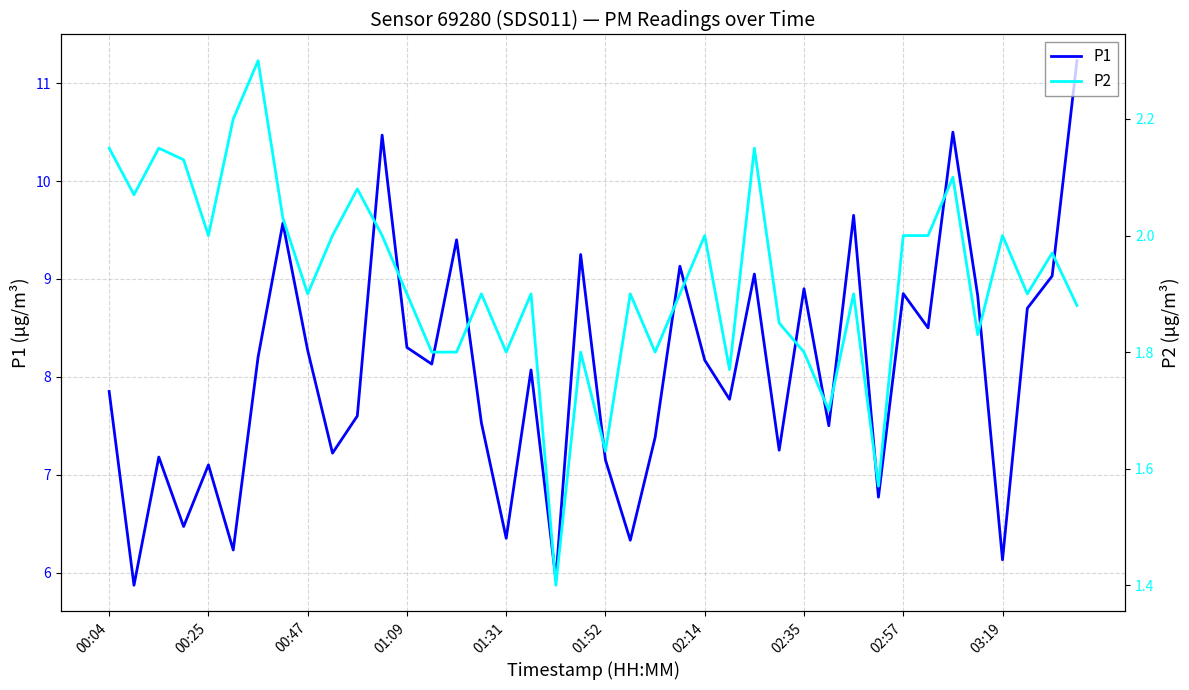

Reading left to right, extract all data points from this chart.

P1: 7.8	5.9	7.2	6.5	7.1	6.2	8.2	9.6	8.3	7.2	7.6	10.5	8.3	8.1	9.4	7.5	6.3	8.1	5.9	9.2	7.2	6.3	7.4	9.1	8.2	7.8	9.1	7.2	8.9	7.5	9.7	6.8	8.8	8.5	10.5	8.8	6.1	8.7	9.0	11.2
P2: 2.1	2.1	2.1	2.1	2.0	2.2	2.3	2.0	1.9	2.0	2.1	2.0	1.9	1.8	1.8	1.9	1.8	1.9	1.4	1.8	1.6	1.9	1.8	1.9	2.0	1.8	2.1	1.9	1.8	1.7	1.9	1.6	2.0	2.0	2.1	1.8	2.0	1.9	2.0	1.9